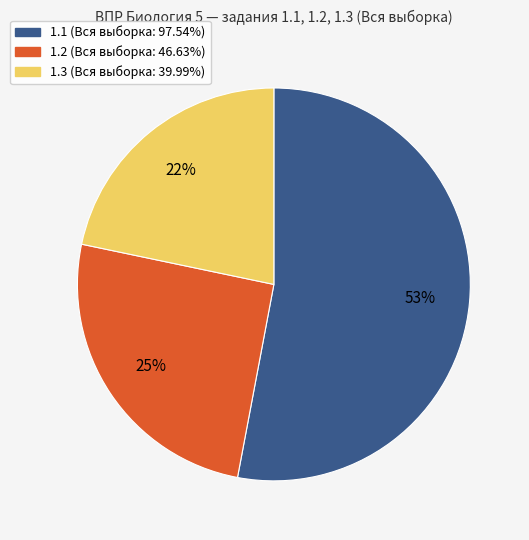

Which has a higher value, 1.1 or 1.3?

1.1